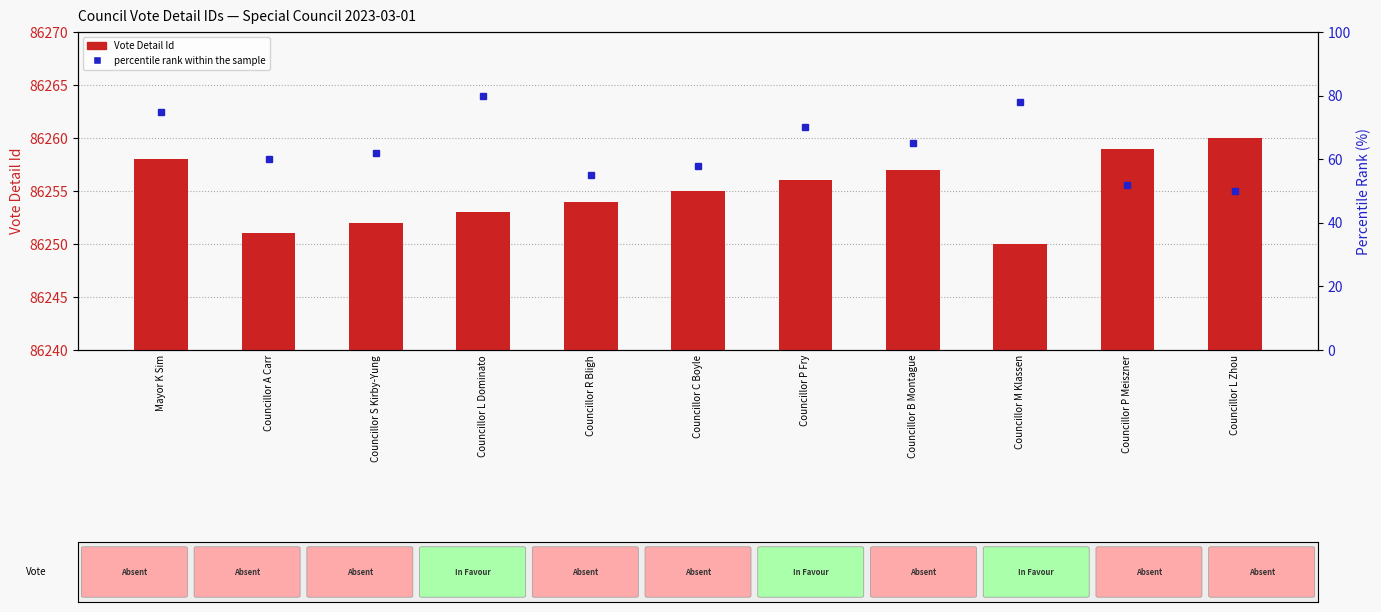

What is the difference between the Vote Detail Id values at Councillor R Bligh and Councillor S Kirby-Yung?

2